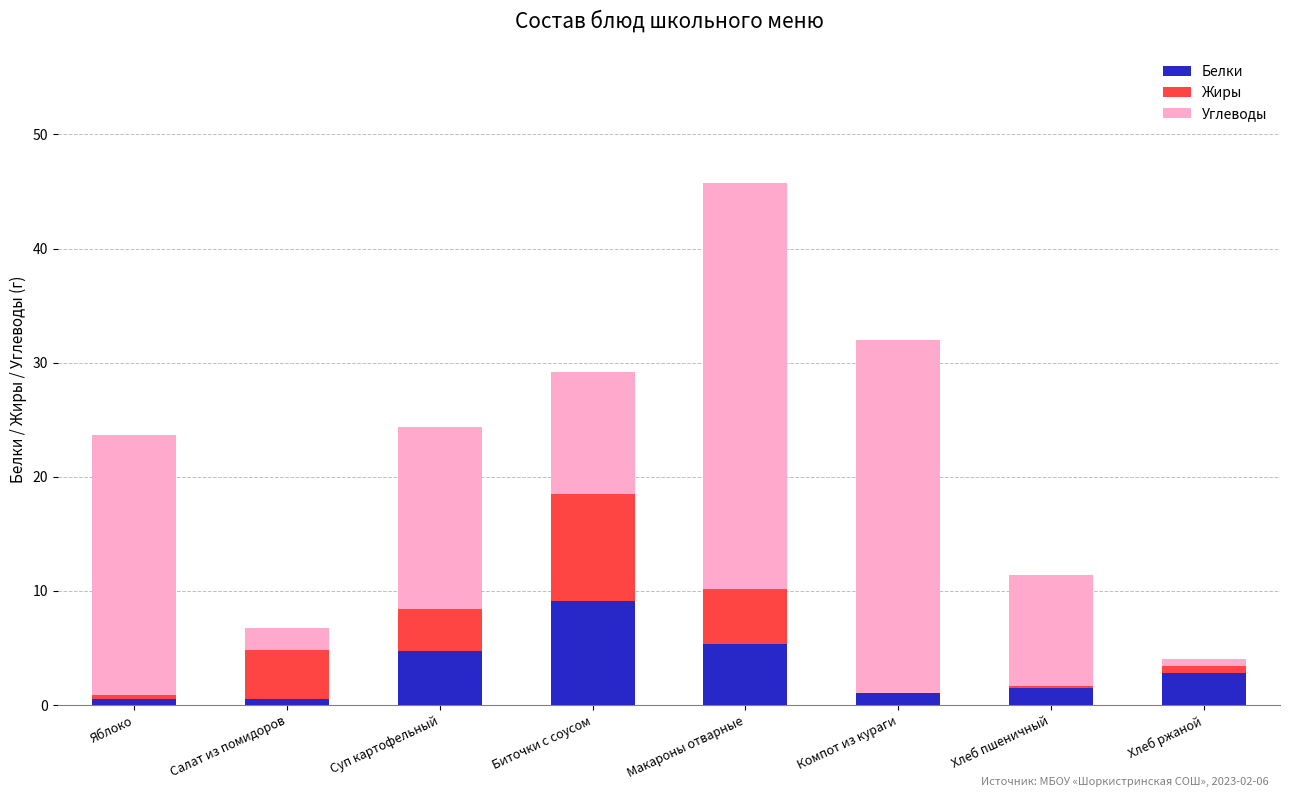

At which label does Белки reach its peak?

Биточки с соусом